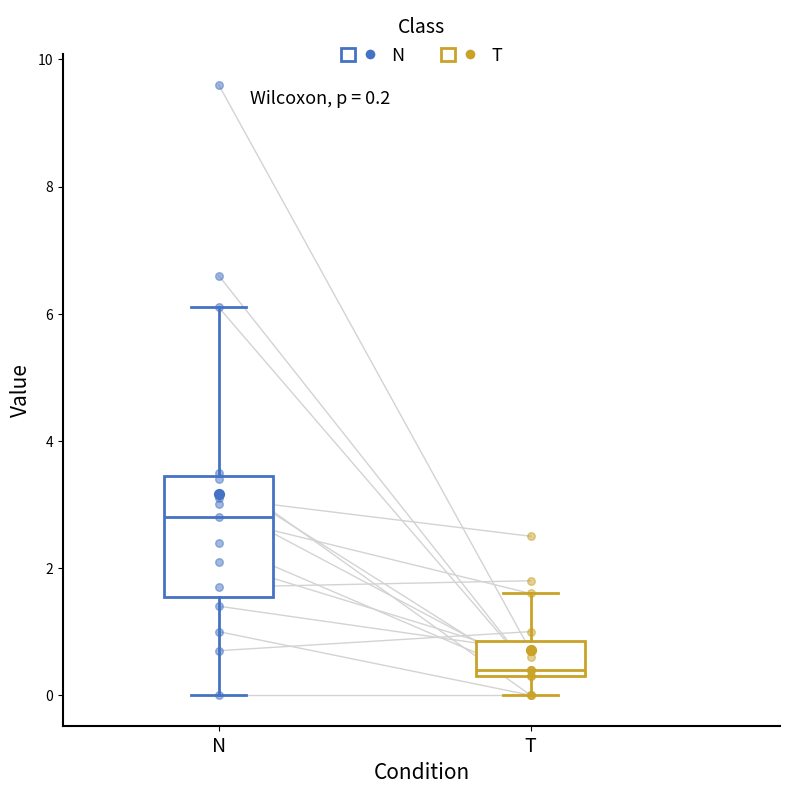

Which box has the highest median line?

N